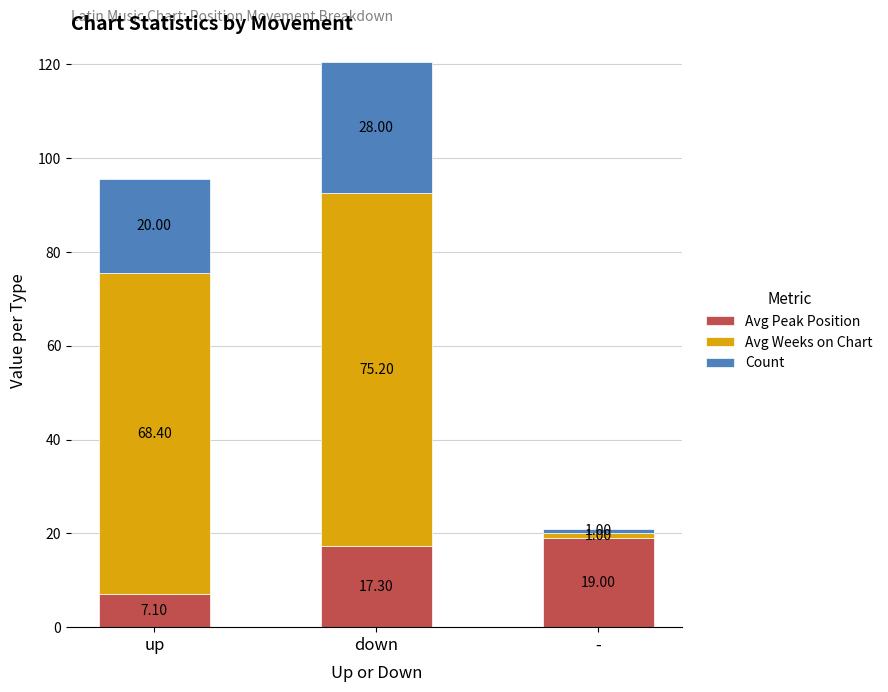

Where does the Avg Peak Position series first go above 17?

down